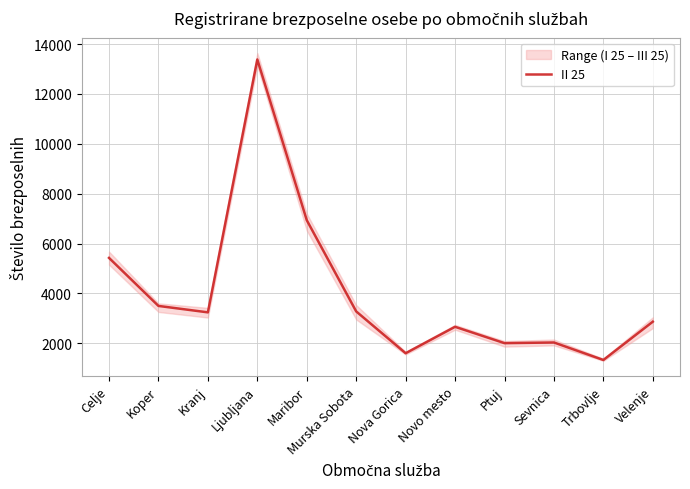

What position from the right is Kranj?

10